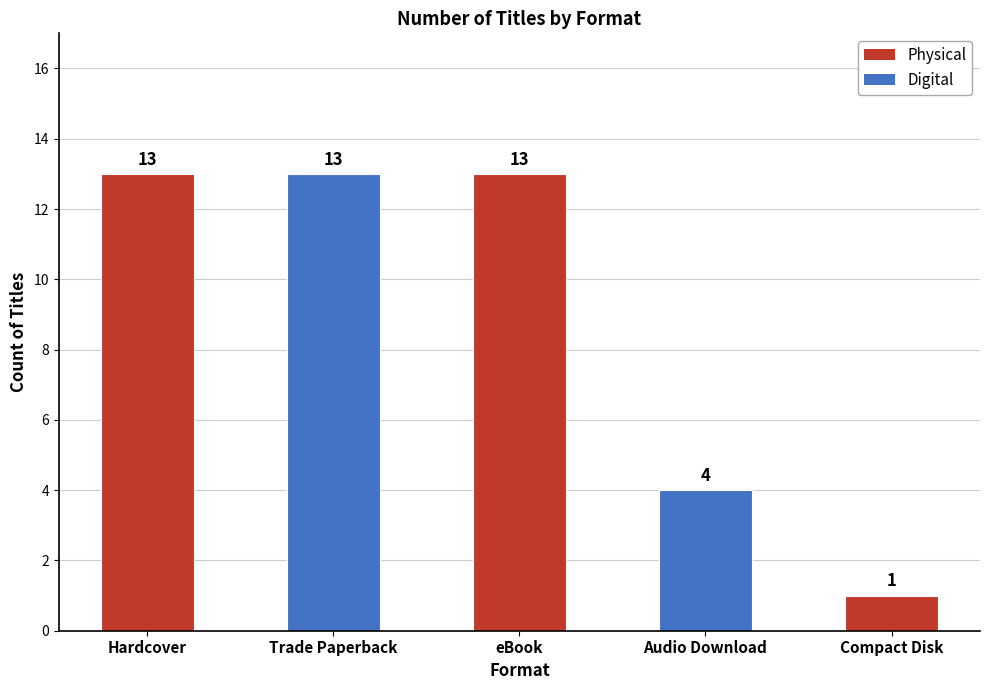

How many values are between 4 and 13?

4